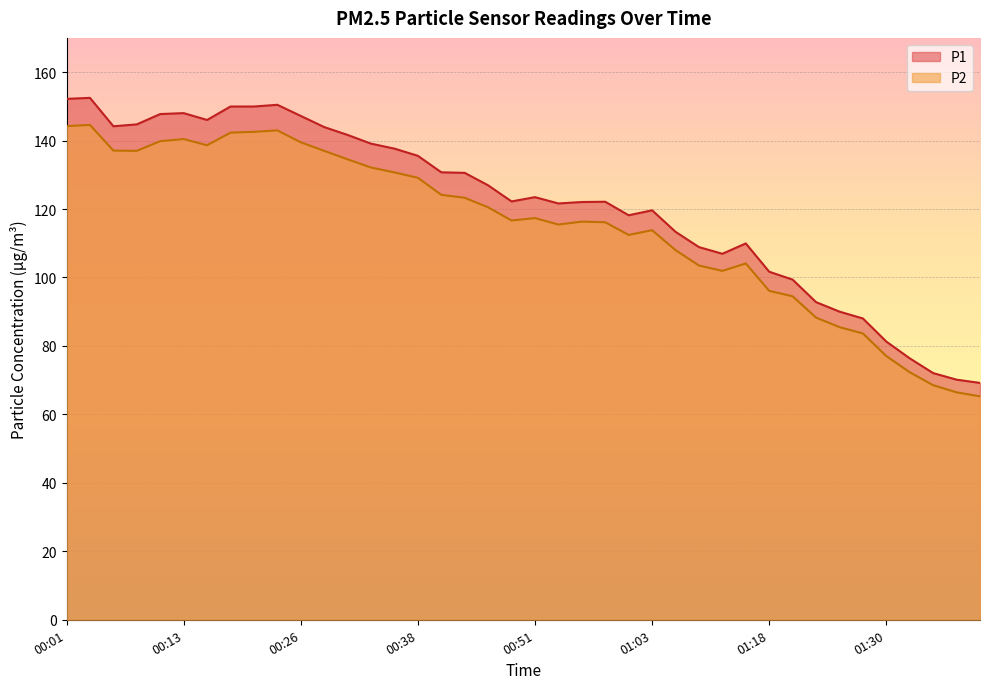

Which series has the largest range (max minus min)?

P1